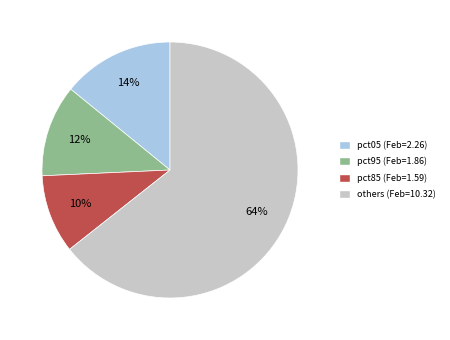

To the nearest percent, what is the average slice percentage?

25%